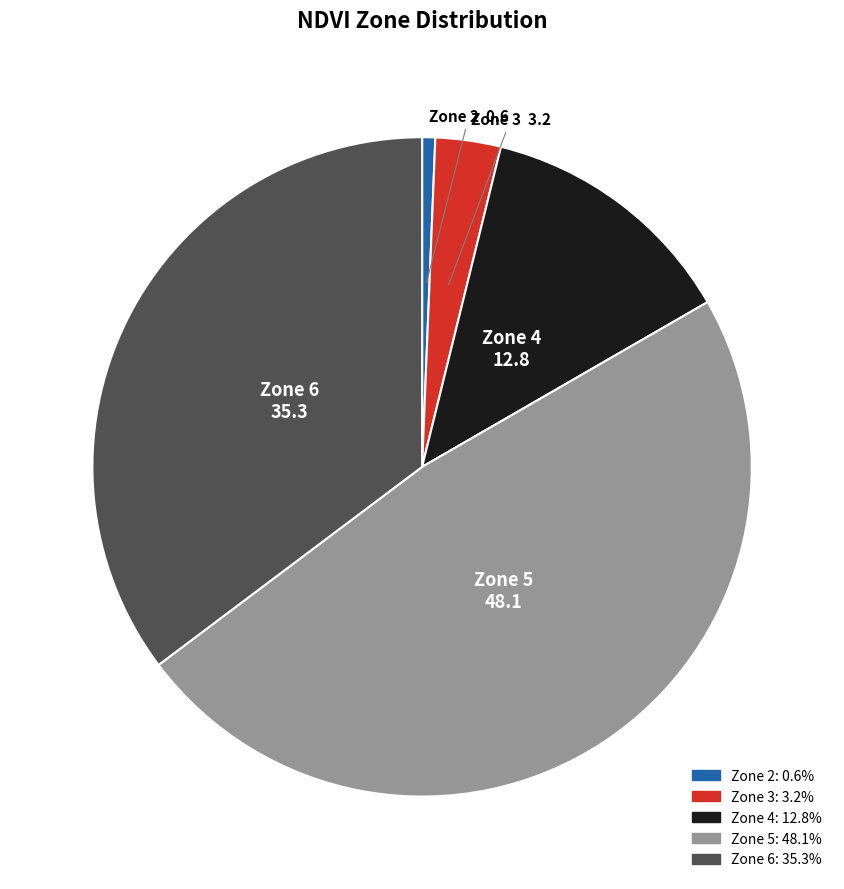

Which category has the biggest portion of the pie?

Zone 5